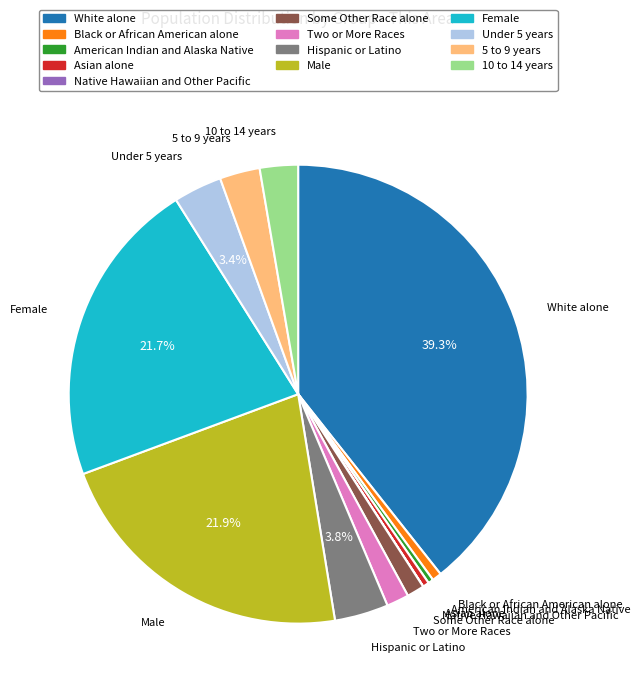

Which category has the biggest portion of the pie?

White alone